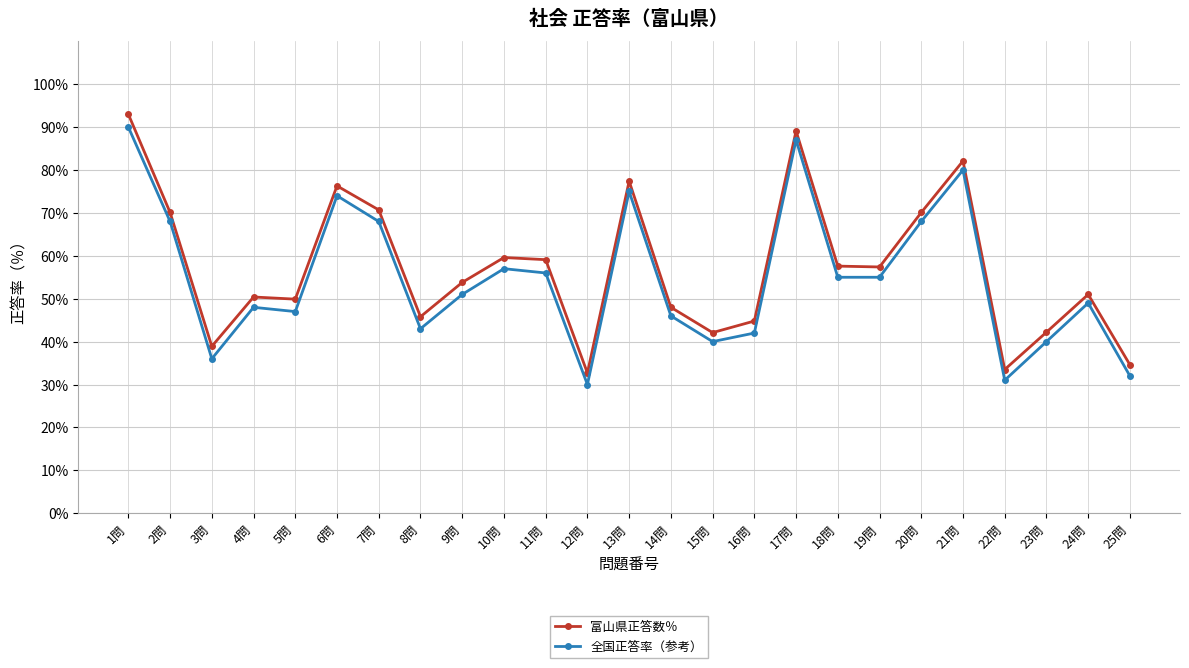

What is the total value across all series at 14問?

94.0